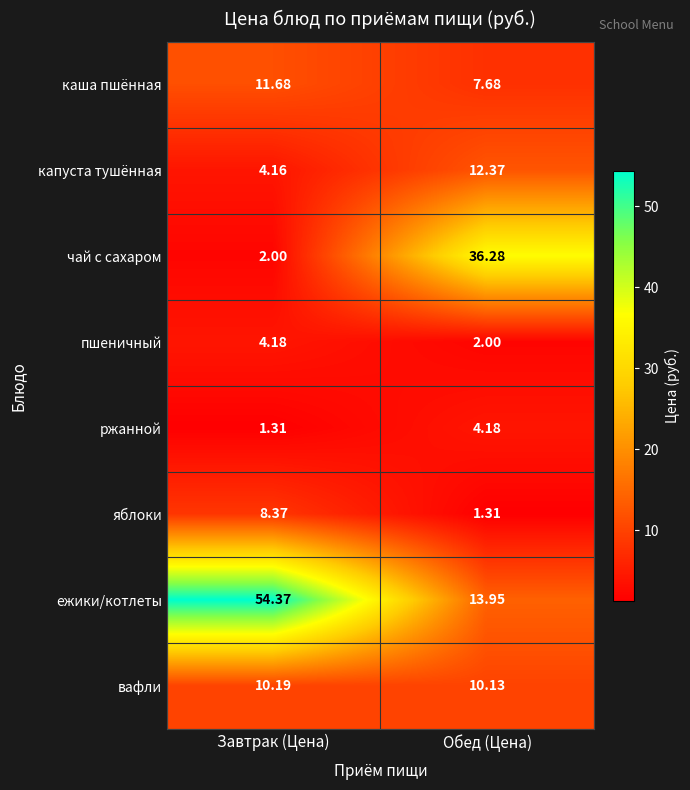

Rank the series at Обед (Цена) from highest to lowest value.

чай с сахаром, ежики/котлеты, капуста тушённая, вафли, каша пшённая, ржанной, пшеничный, яблоки